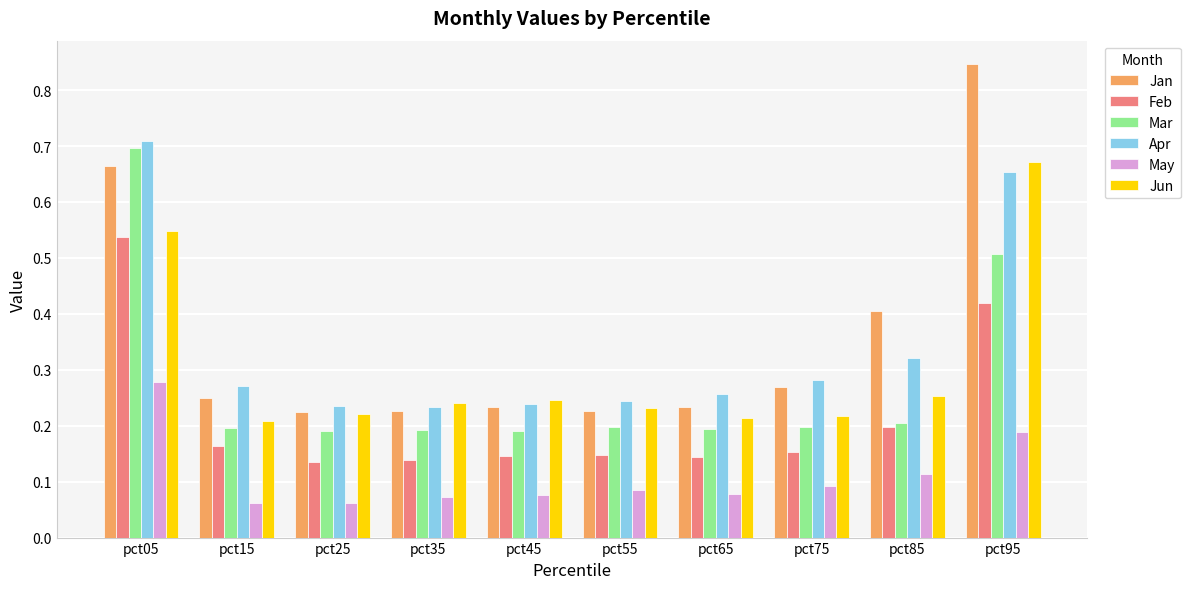

What is the sum of all May values?

1.1